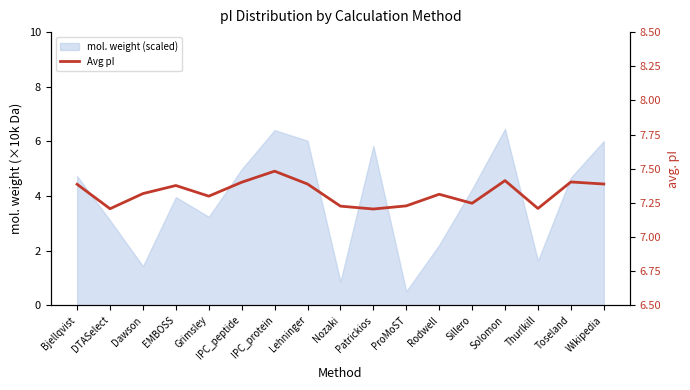

True or false: the data has more than 0 interior local peaks.

True